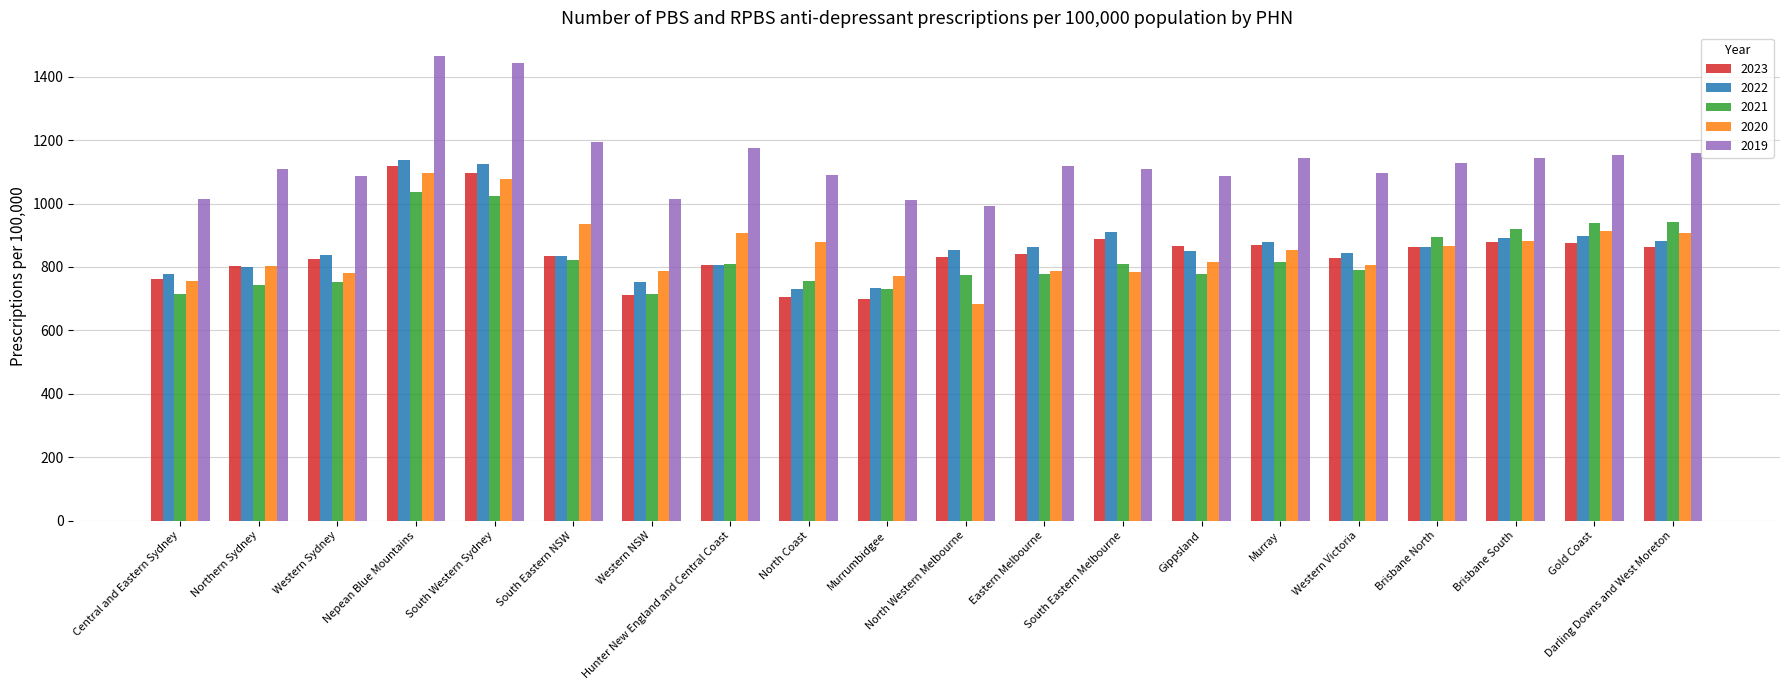

What is the label of the 16th bar from the left?

Western Victoria